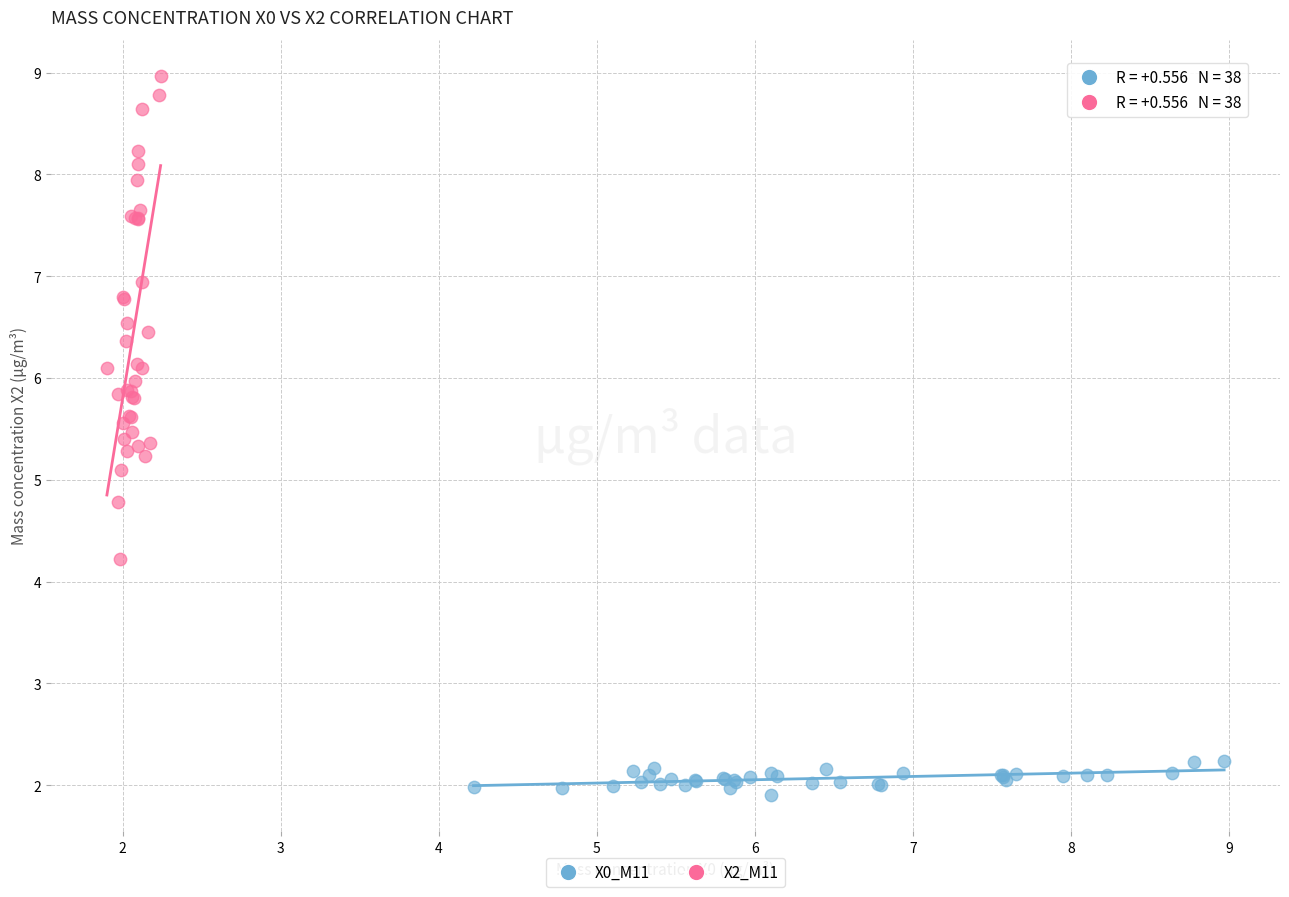

What are all the series names shown in the legend?

X0_M11, X2_M11